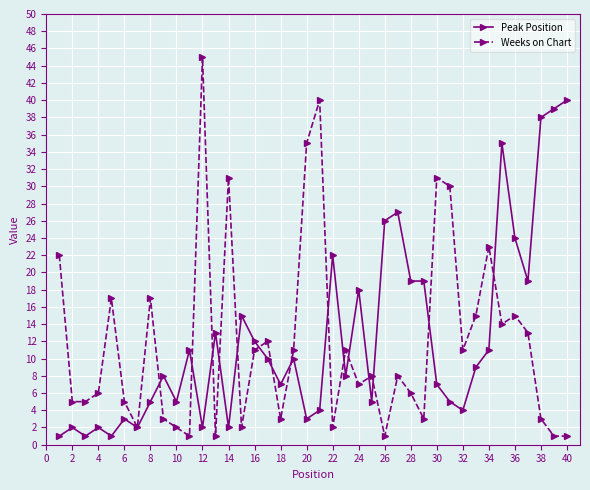

What is the sum of all Weeks on Chart values?

479